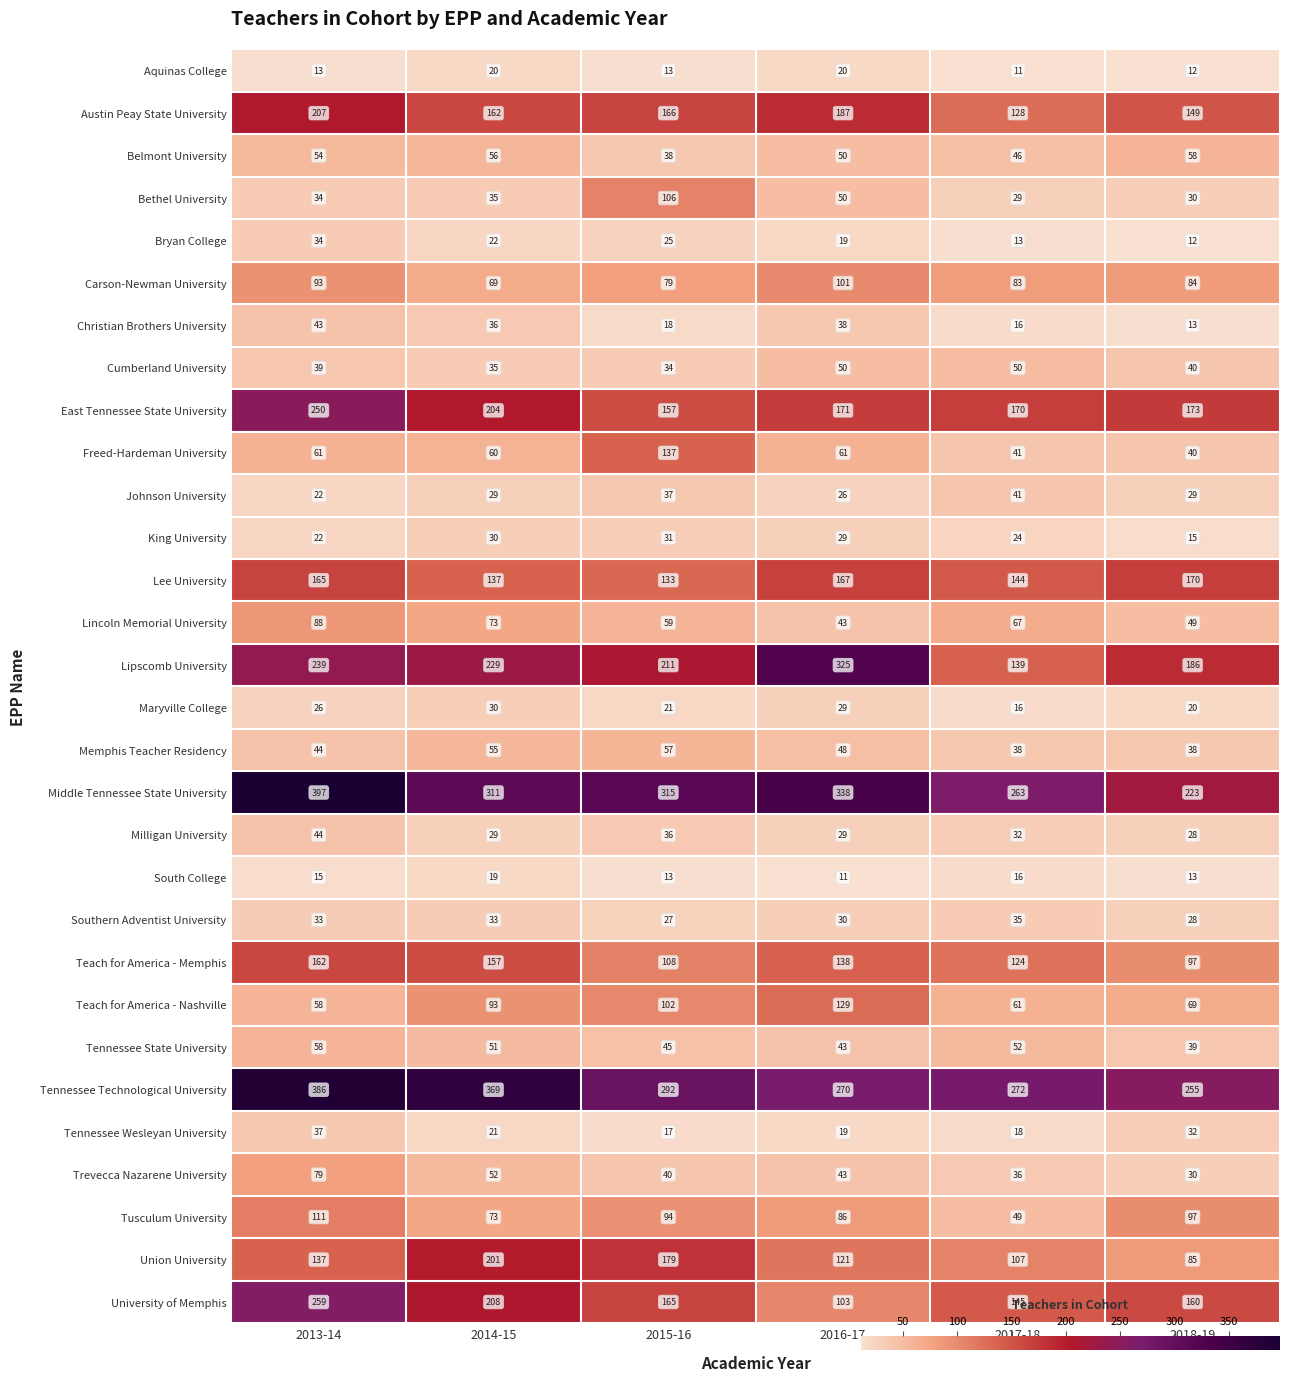

What is the highest value of the Belmont University series?

58